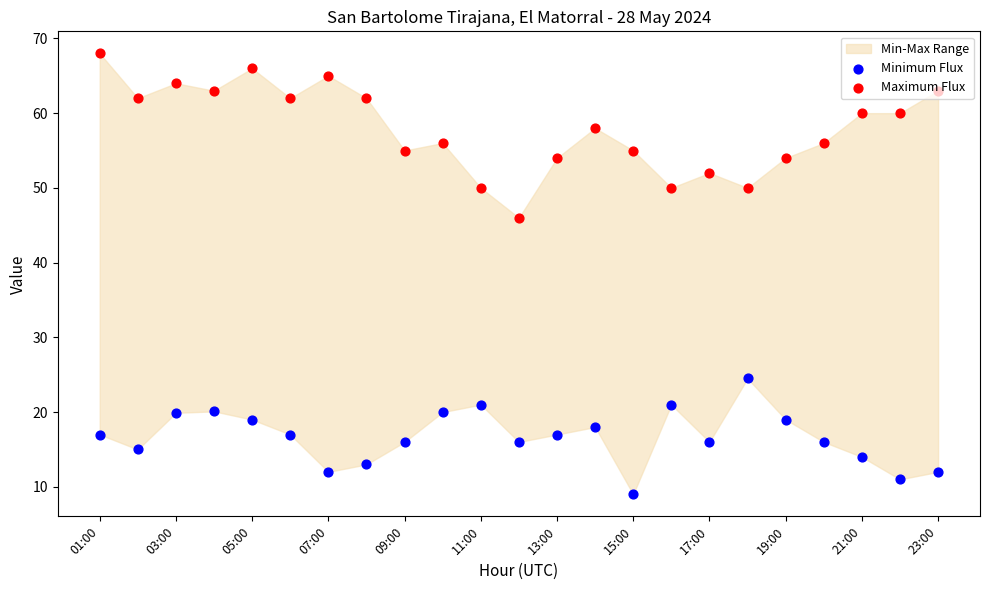

Which series reaches the maximum Y coordinate?

Maximum Flux